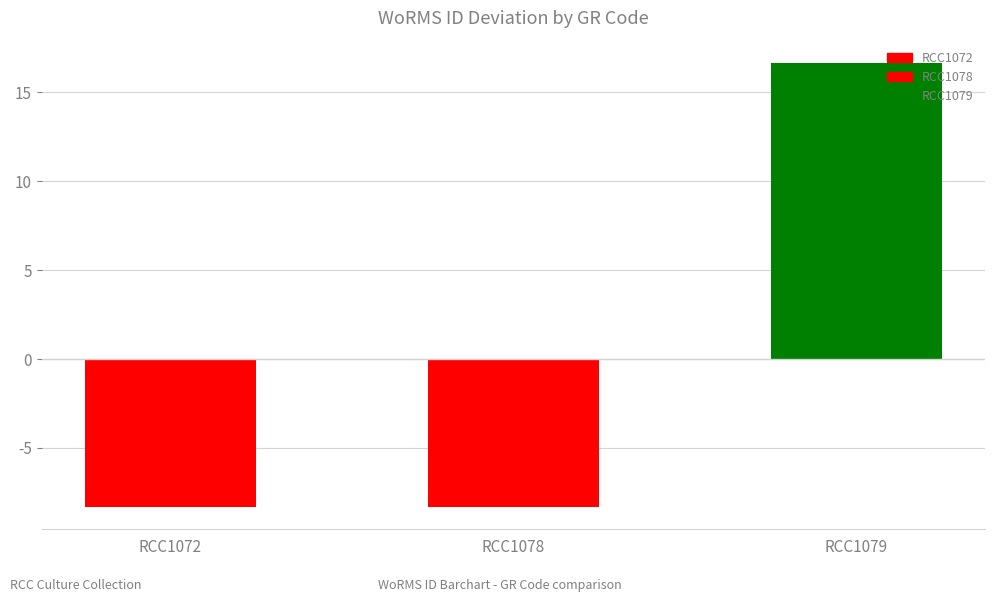

Between RCC1072 and RCC1079, which is larger?

RCC1079